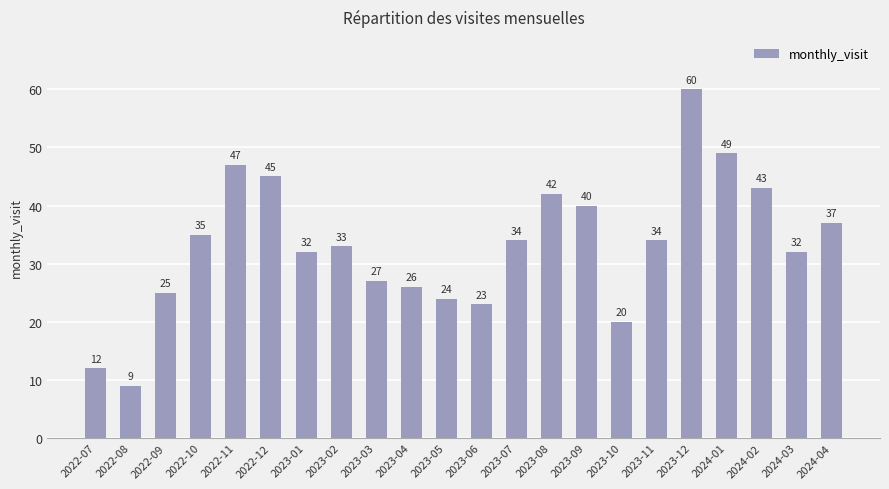

What is the greatest value displayed?

60